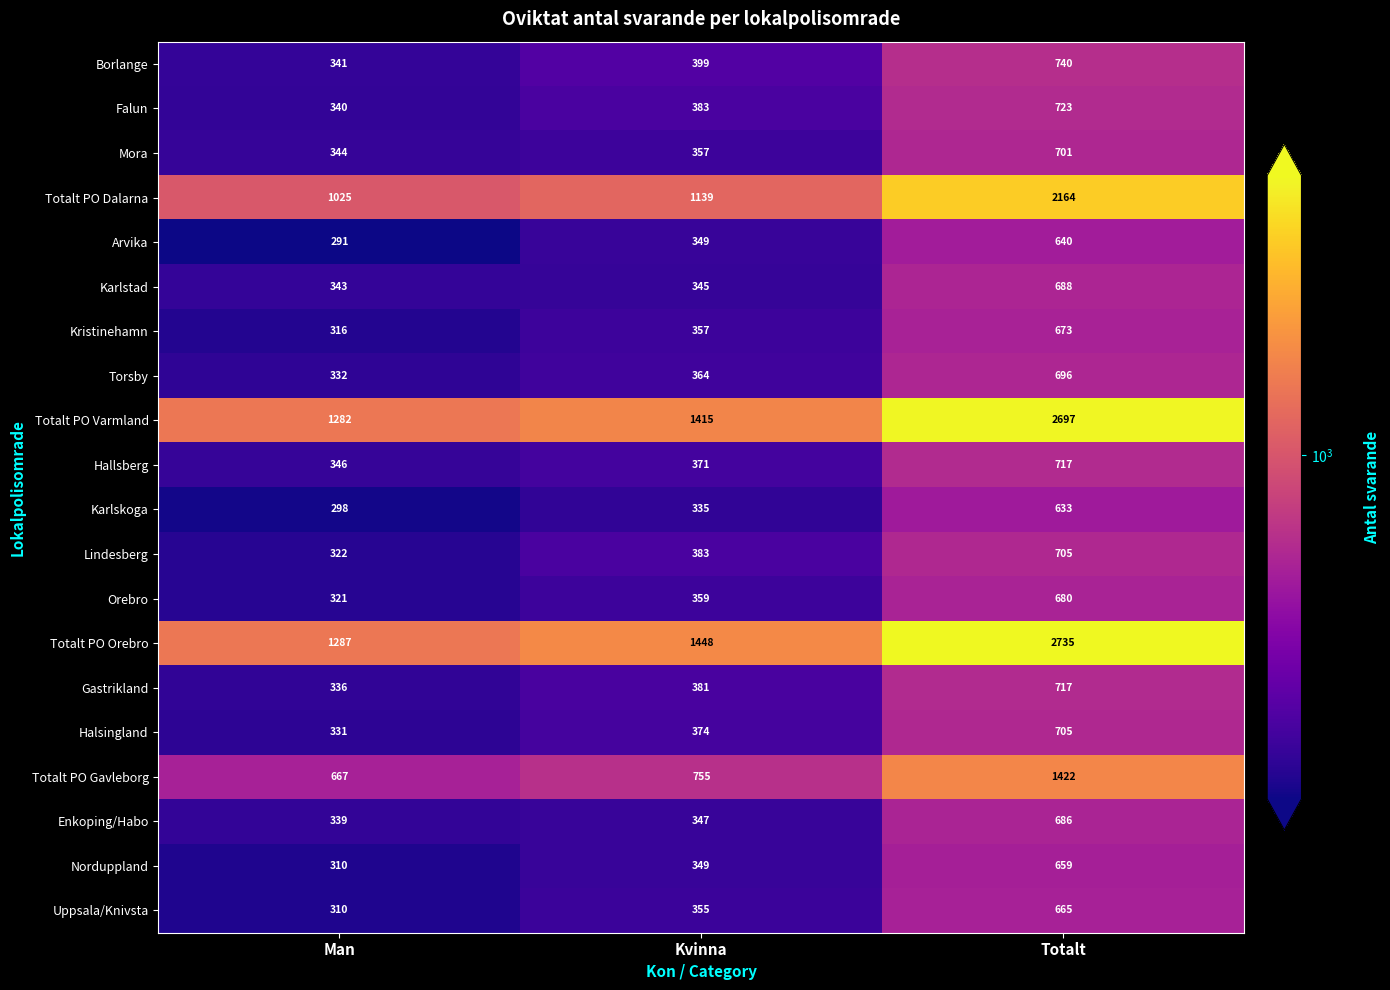

Rank the categories by Torsby value from lowest to highest.

Man, Kvinna, Totalt